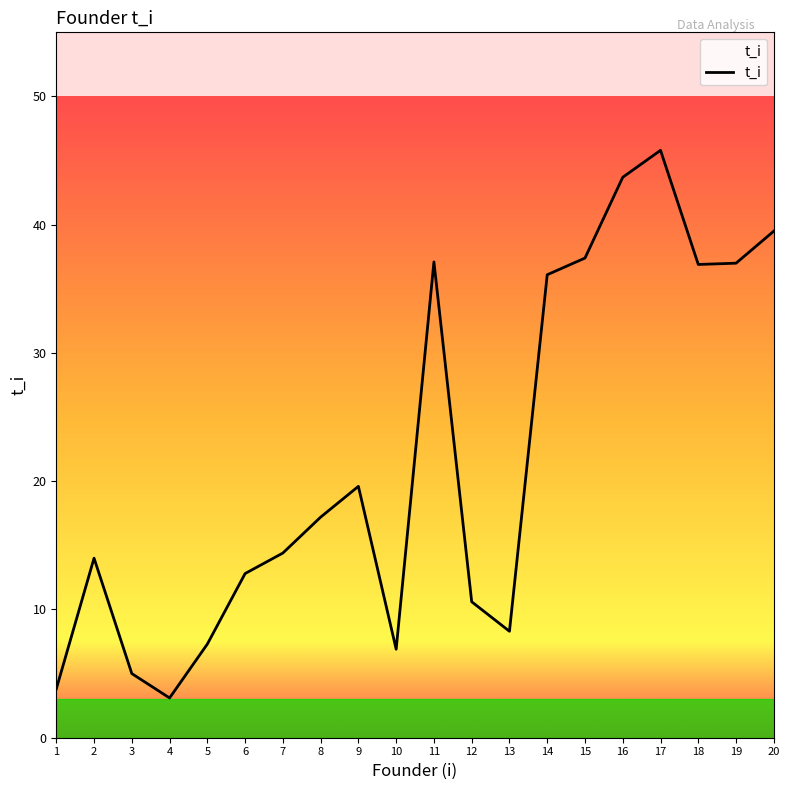

The value at 8 is 27.5. True or false?

False